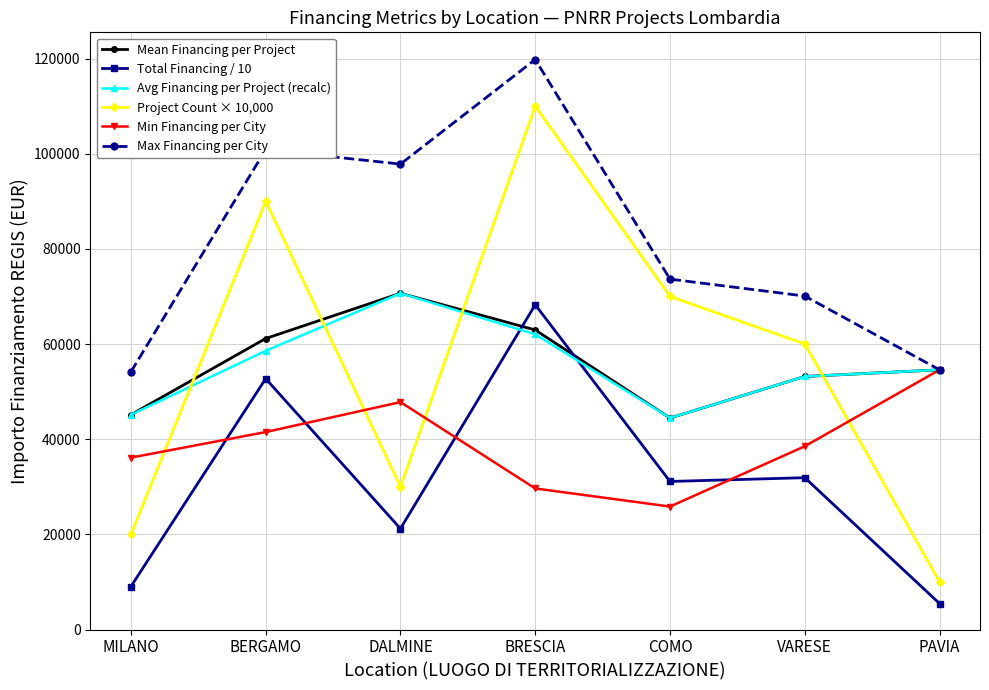

True or false: Max Financing per City has a value of 76853.8 at PAVIA.

False